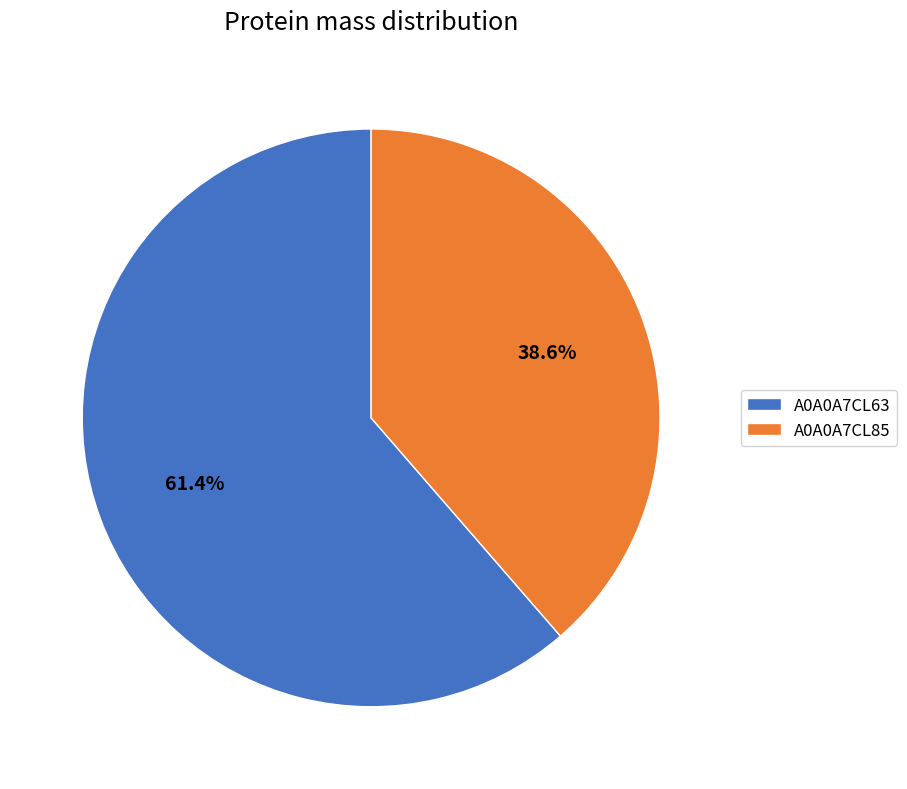

To the nearest percent, what portion does A0A0A7CL63 represent?

61%